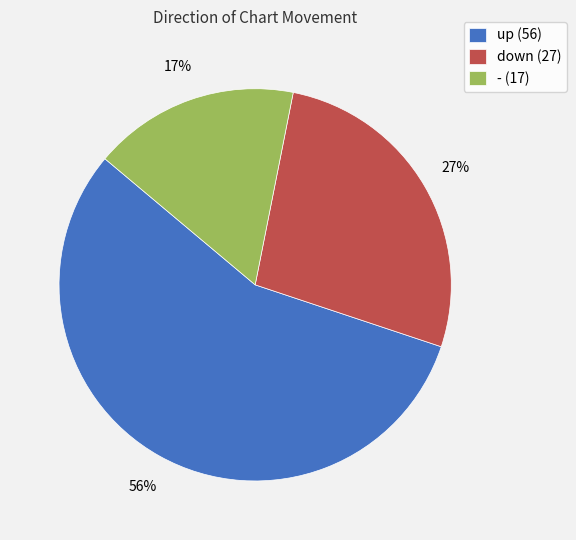

To the nearest percent, what portion does up represent?

56%